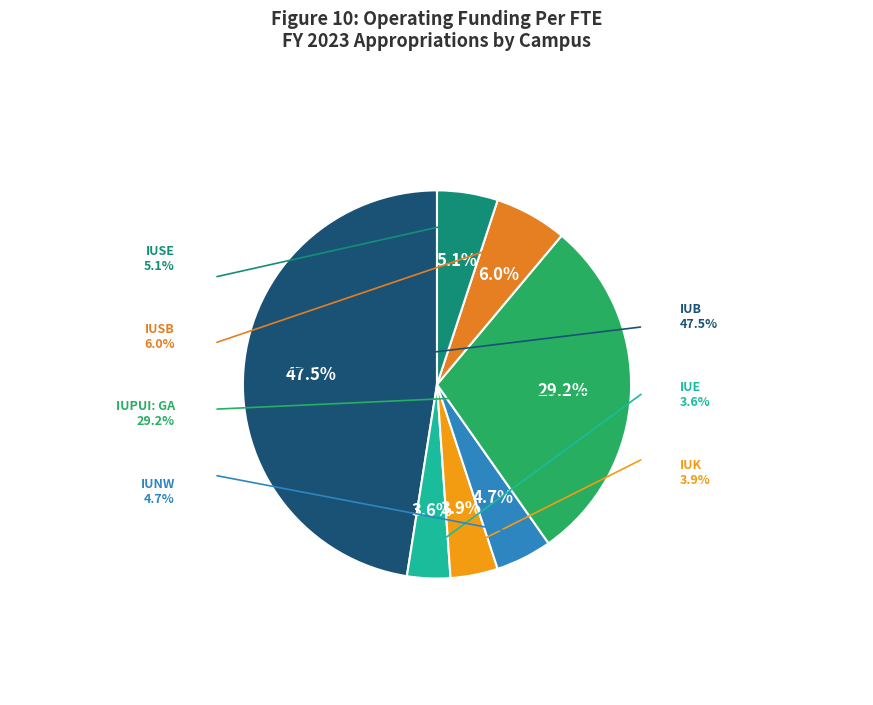

What is the largest slice in the pie chart?

IUB